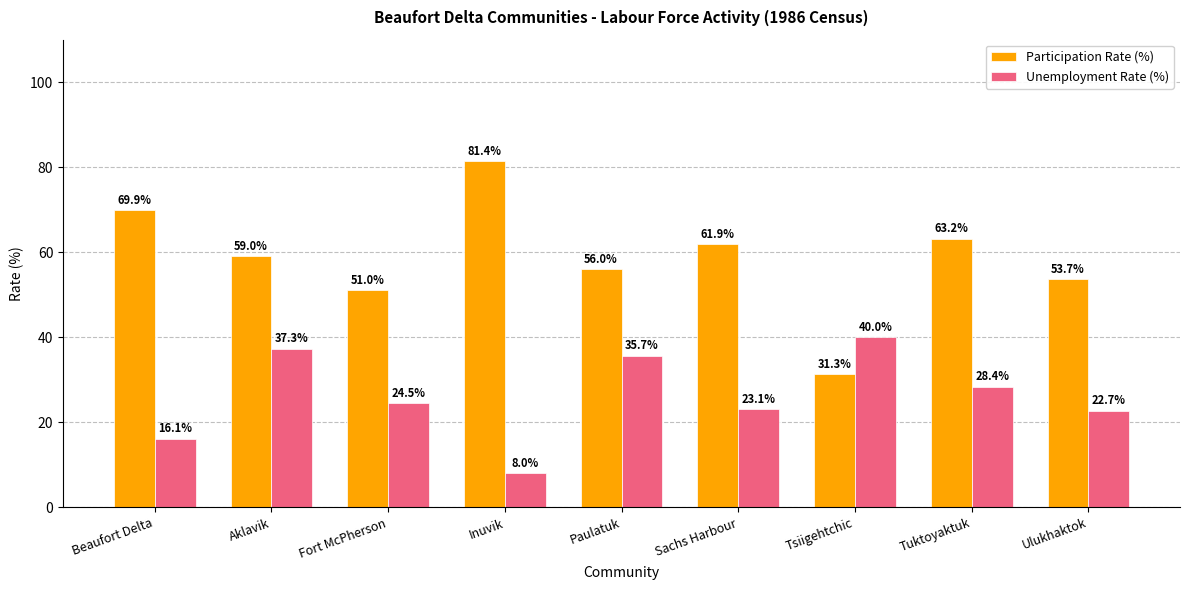

What is the difference between the second highest and minimum values in the Unemployment Rate (%) series?

29.3